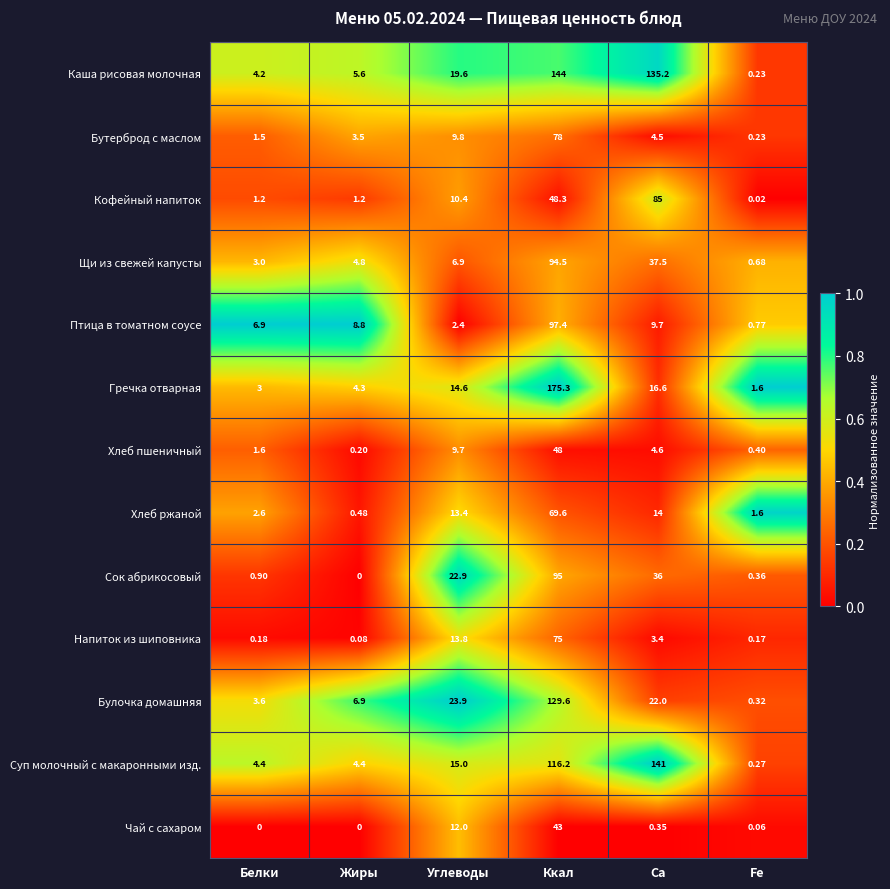

Which series has the largest range (max minus min)?

Гречка отварная